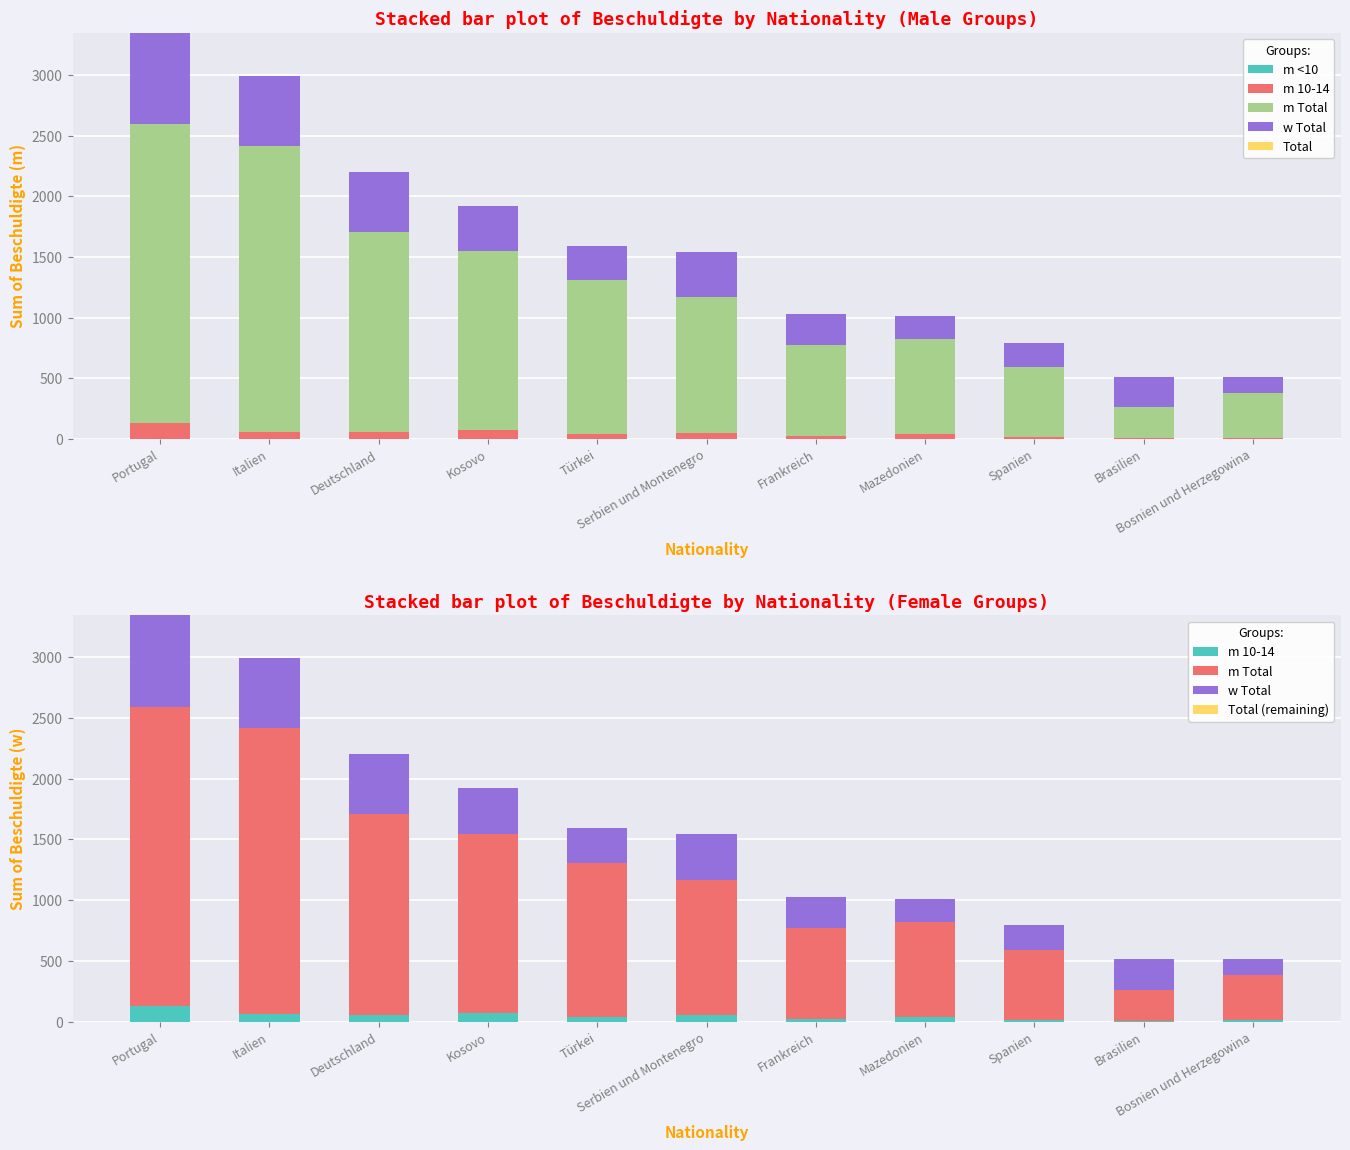

The m Total series shows 1038 at Deutschland. True or false?

False